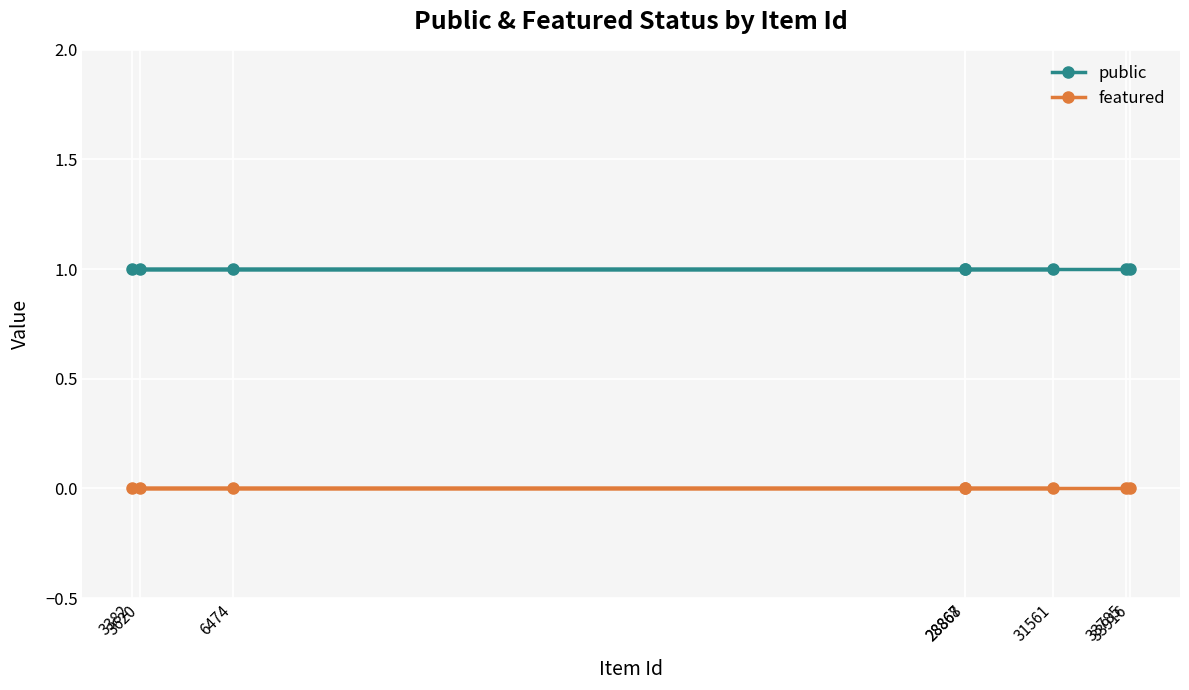

What is the difference between the highest and lowest values at 28868?

1